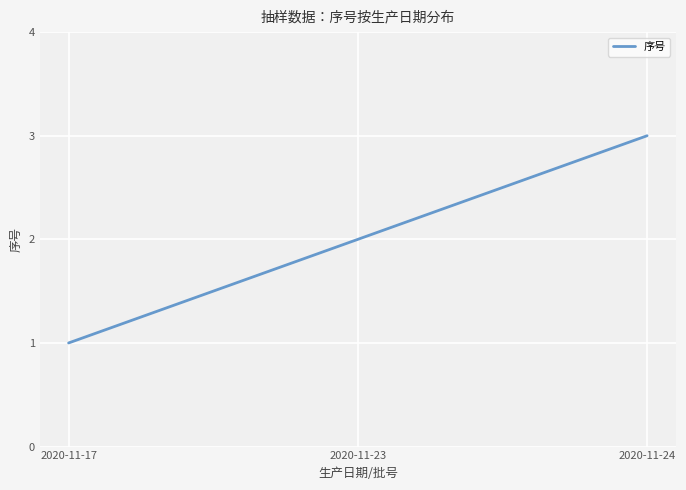

Reading right to left, transcribe all the data shown in this chart.

2020-11-24=3	2020-11-23=2	2020-11-17=1